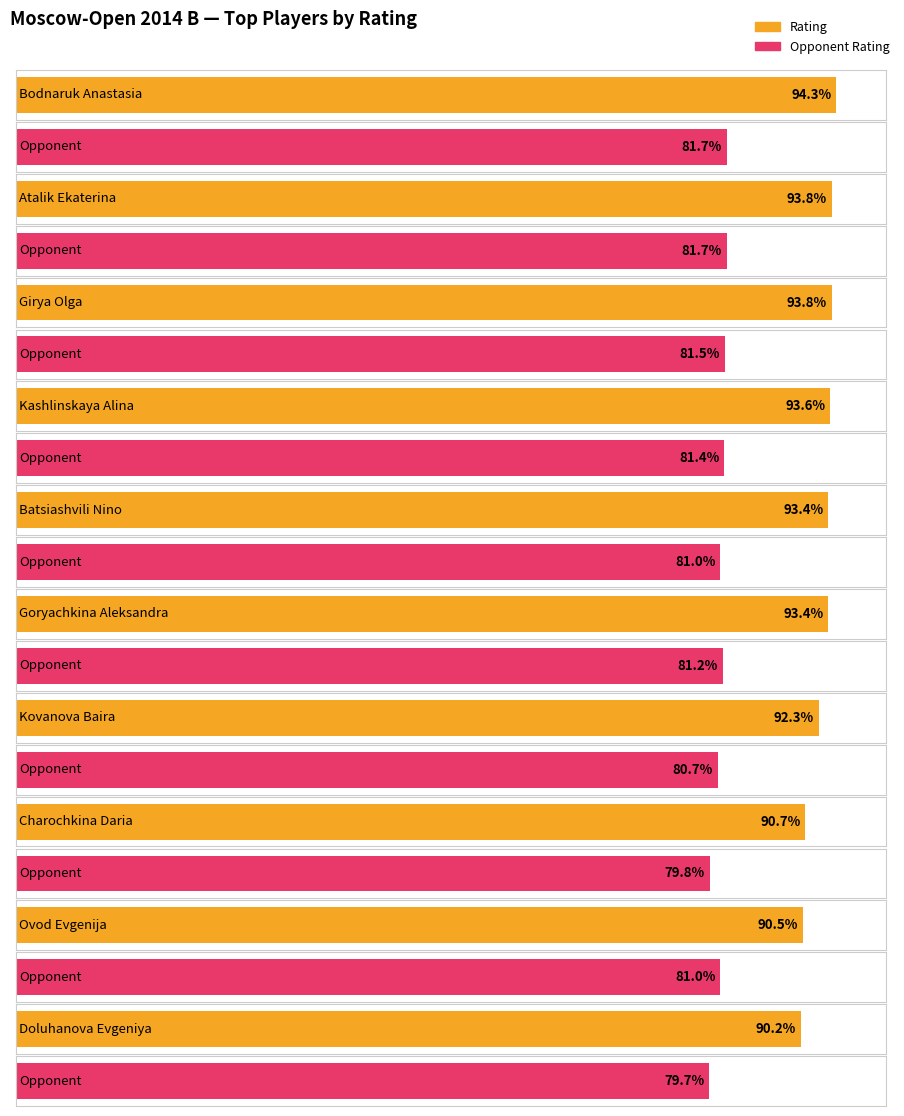

Is the value of Rating at Kashlinskaya Alina greater than the value of Opponent Rating at Charochkina Daria?

Yes